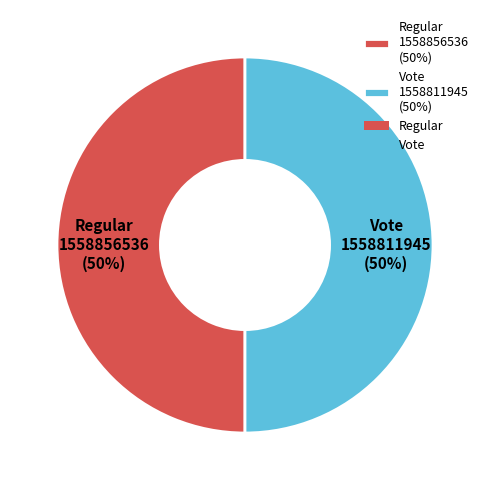

Approximately how many times larger is the value at Vote 1558811945 (50%) compared to Regular 1558856536 (50%)?

1.0